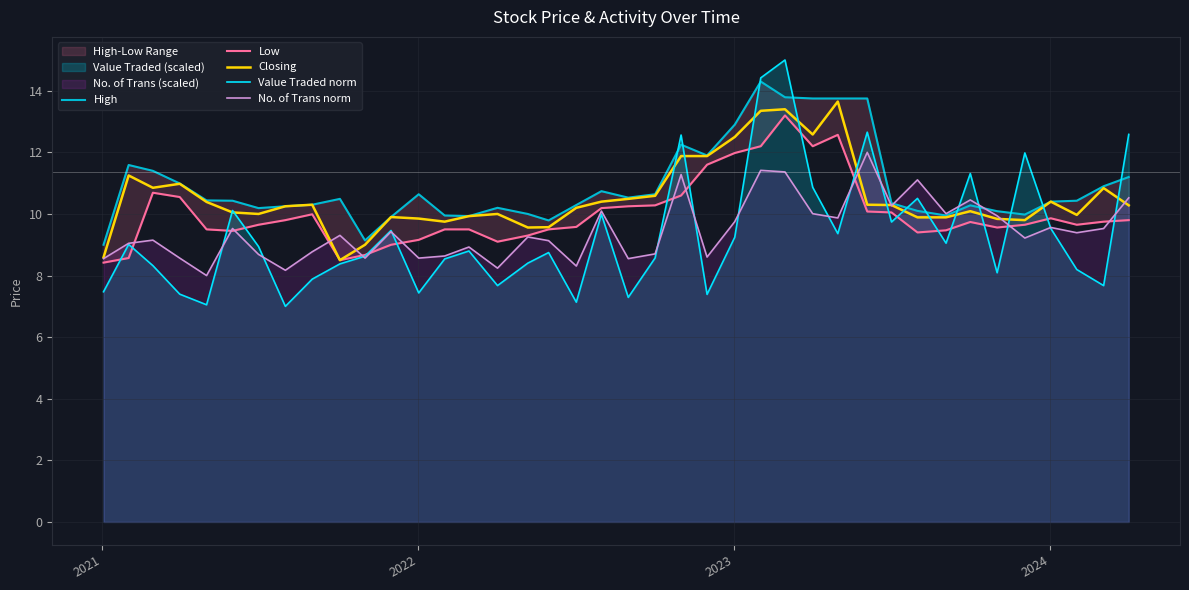

What is the maximum value for No. of Trans norm?

12.0